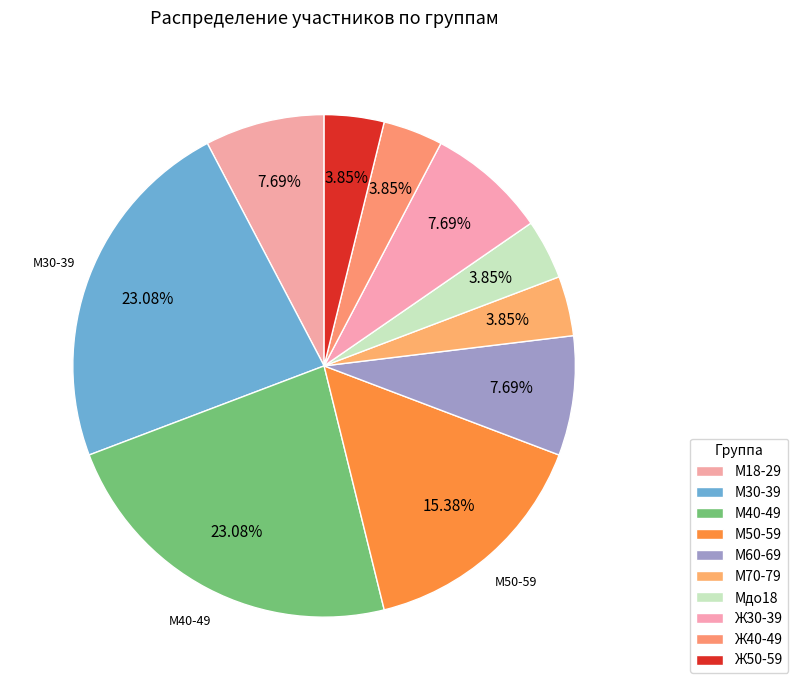

To the nearest percent, what percentage of the pie is Ж50-59?

4%